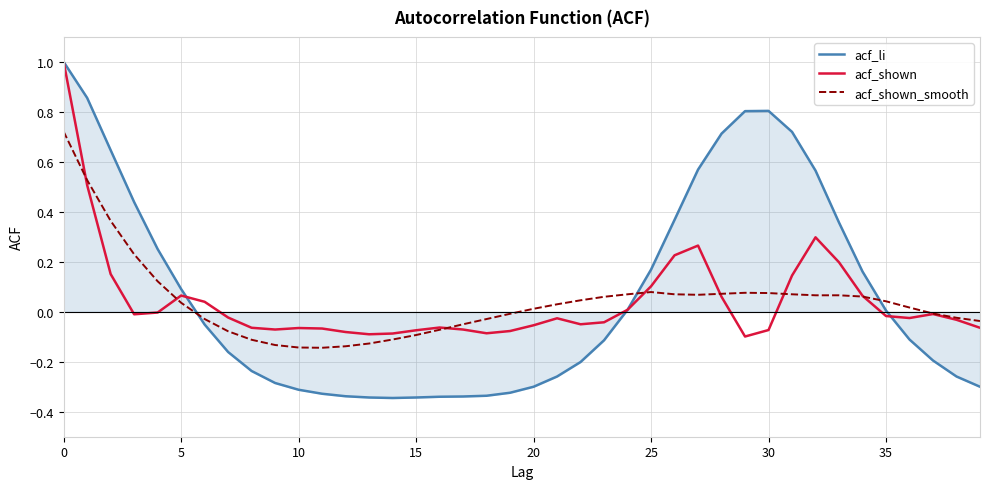

Which series has the largest range (max minus min)?

acf_li